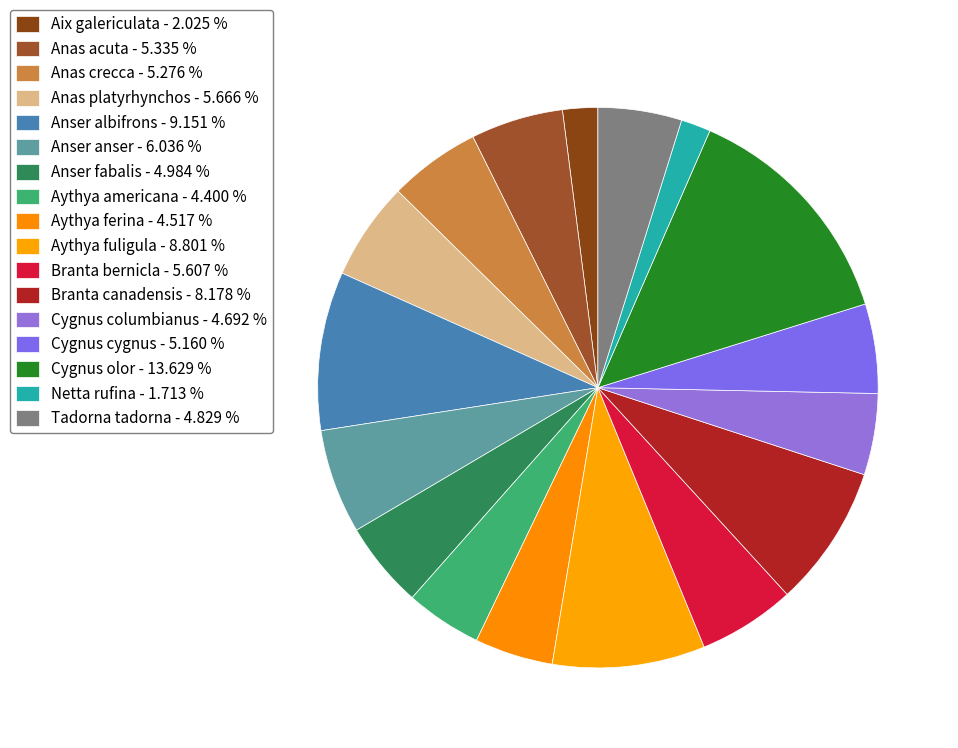

What portion of the pie excludes Cygnus columbianus?

95.3%